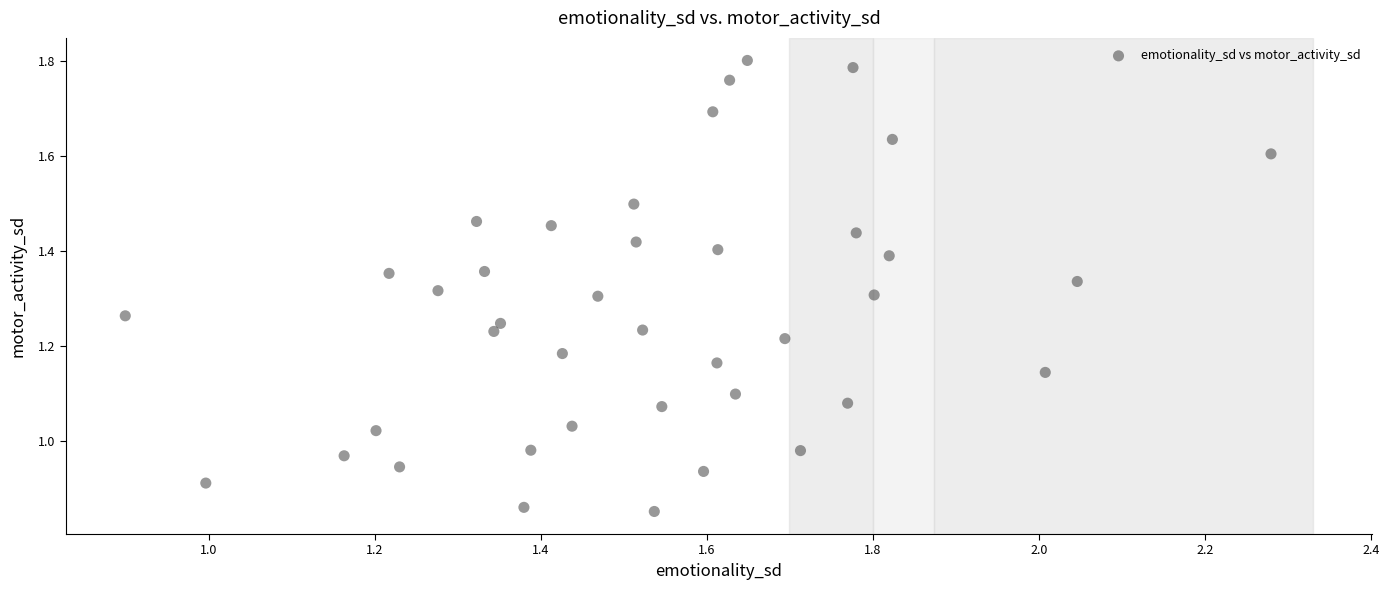

How many data points are displayed?

40